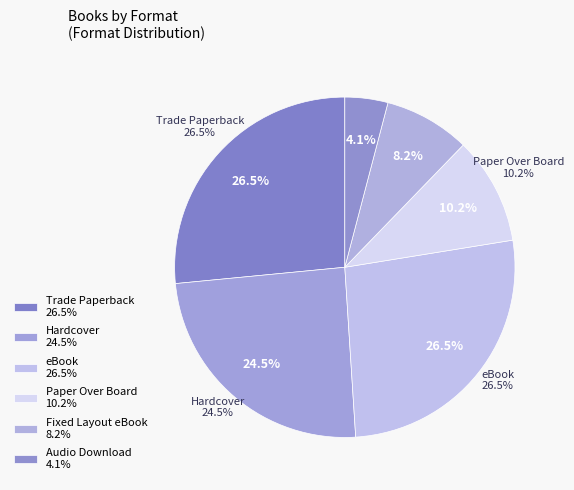

To the nearest percent, what percentage of the pie is Fixed Layout eBook?

8%